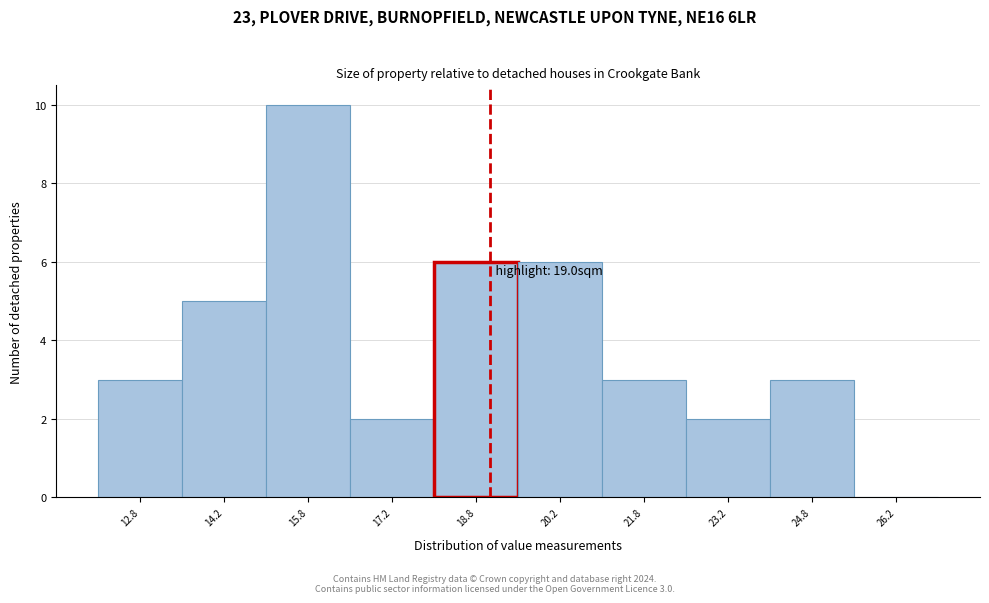

Which range on the x-axis has the tallest bar?

15.0 to 16.5